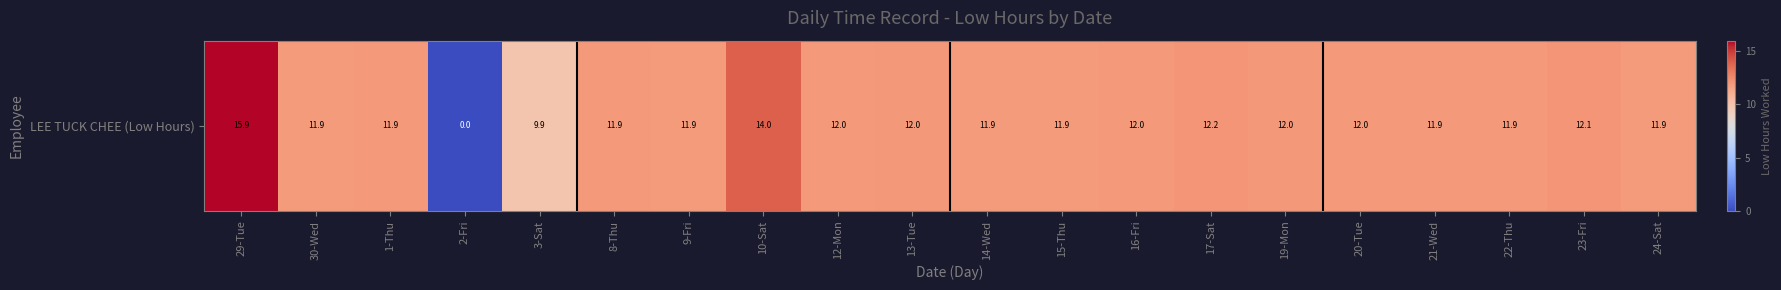

List the labels in order of value, largest first.

29-Tue, 10-Sat, 17-Sat, 23-Fri, 13-Tue, 19-Mon, 12-Mon, 16-Fri, 20-Tue, 1-Thu, 21-Wed, 22-Thu, 8-Thu, 9-Fri, 15-Thu, 30-Wed, 14-Wed, 24-Sat, 3-Sat, 2-Fri